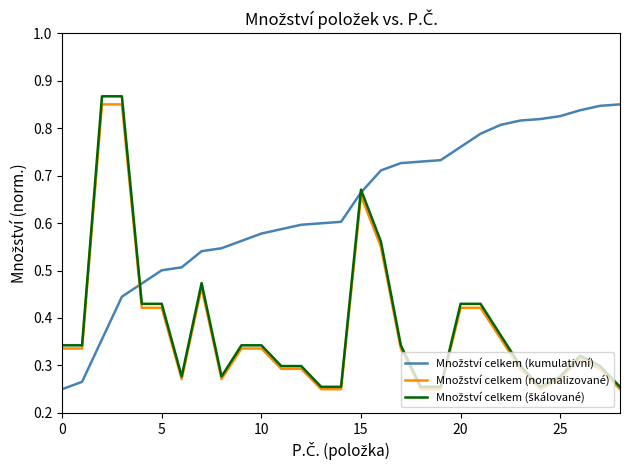

What is the difference between the maximum and second lowest values in the Množství celkem (kumulativní) series?

0.6